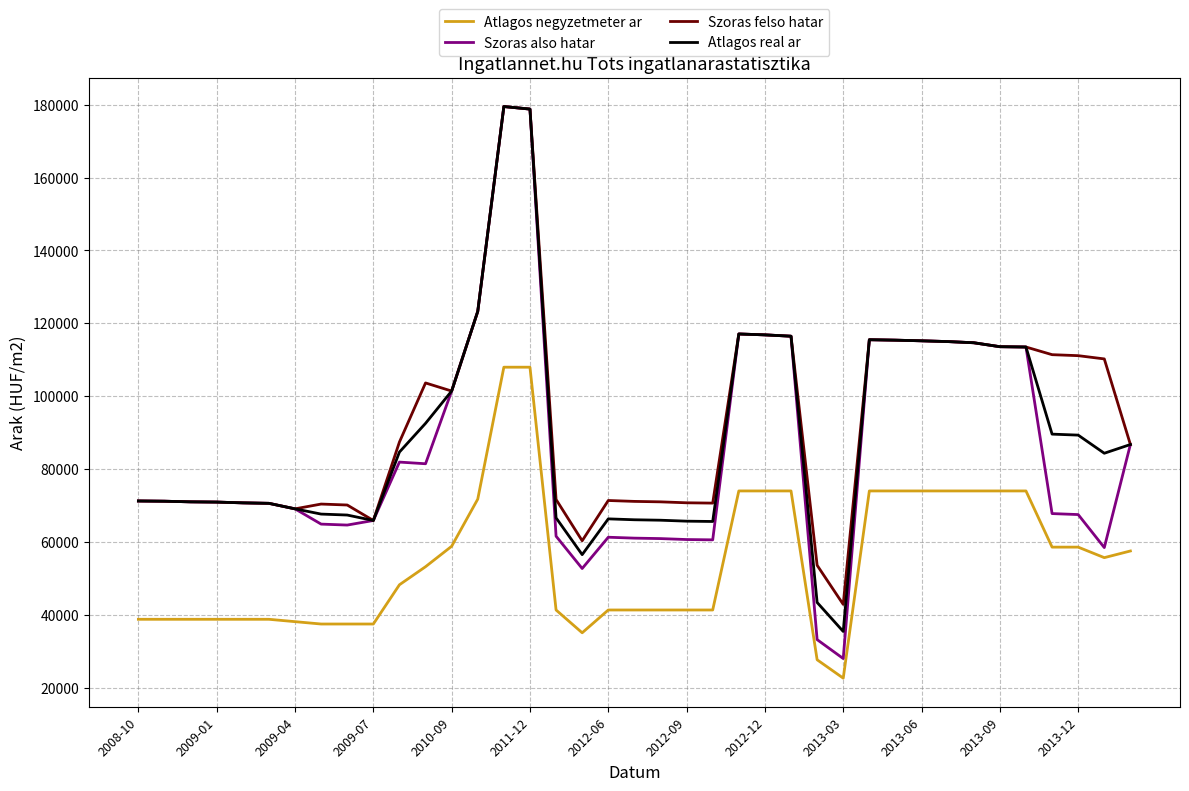

What is the maximum value for Atlagos negyzetmeter ar?

108000